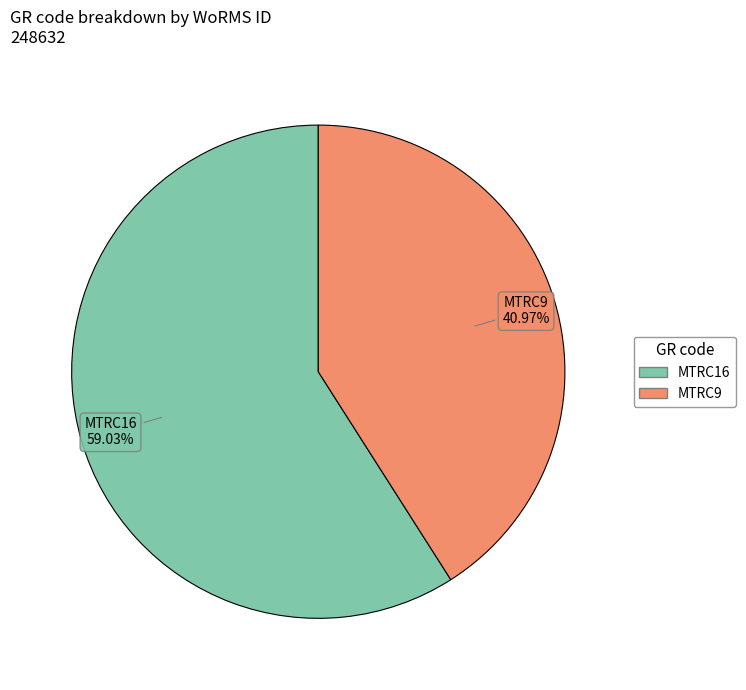

What is the majority slice?

MTRC16